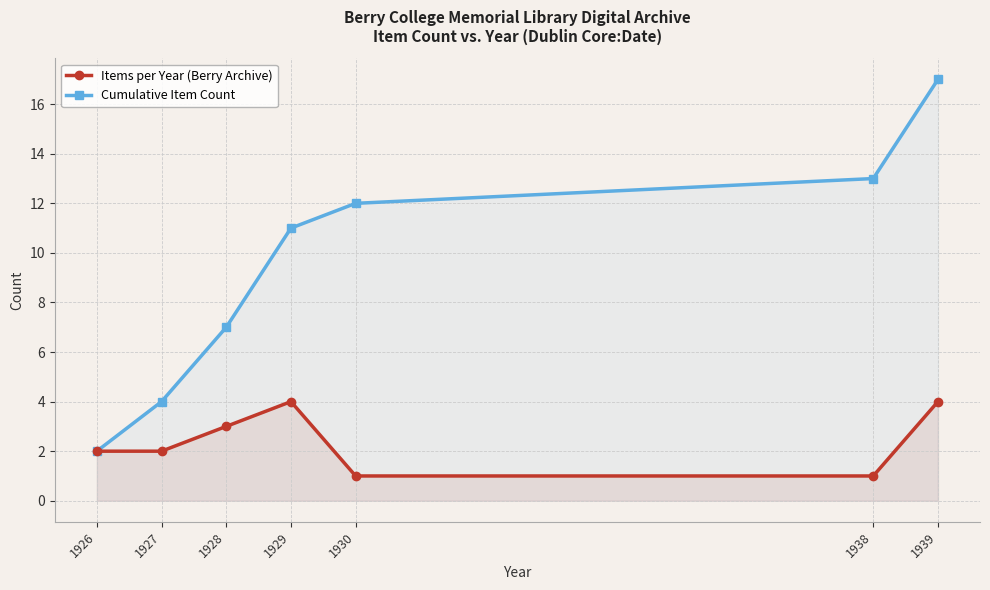

Which series has the largest total across all categories?

Cumulative Item Count